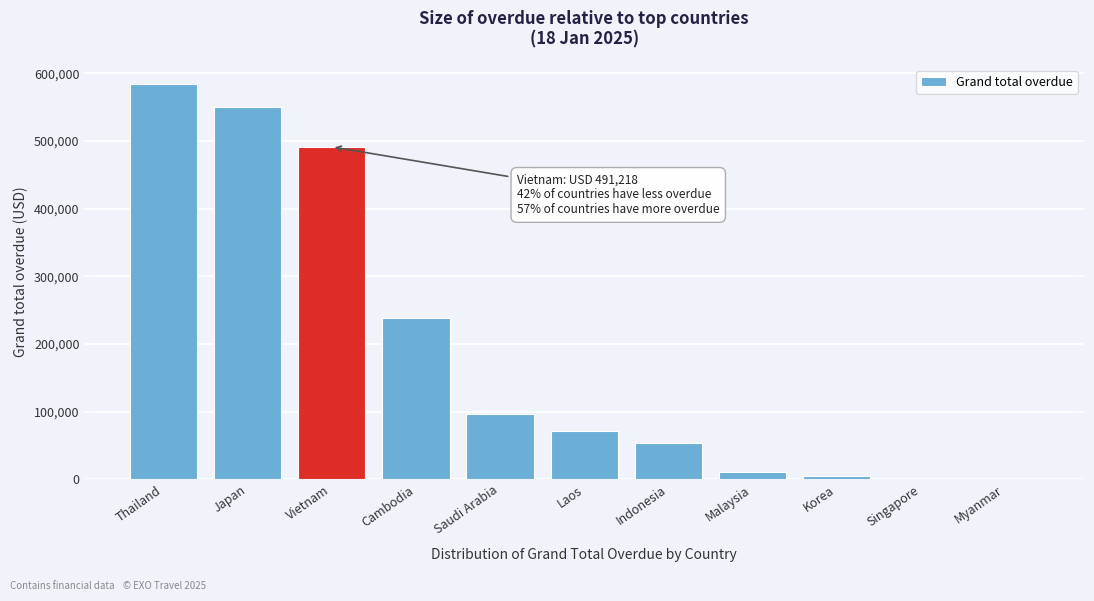

Where is the data nearest to the value 292025?

Cambodia